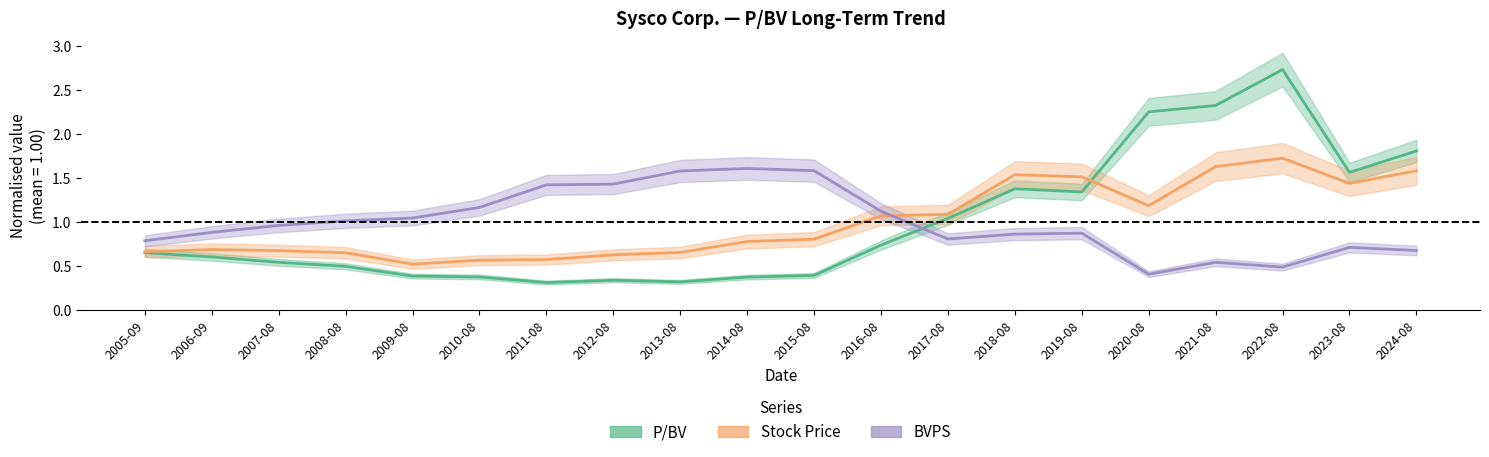

Which has a higher value, 2005-09 or 2021-08?

2021-08